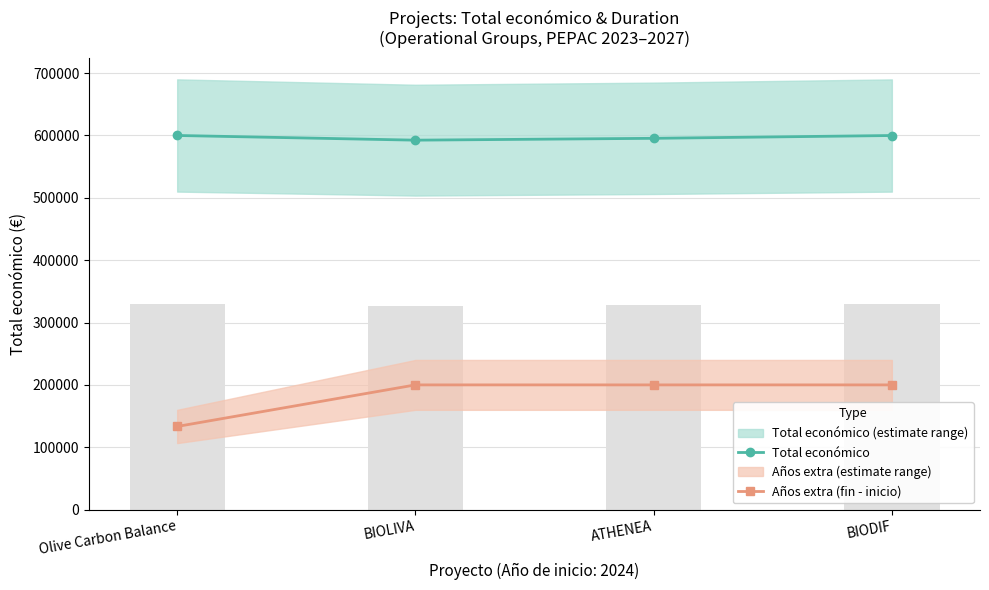

What is the label of the 2nd bar from the left?

BIOLIVA